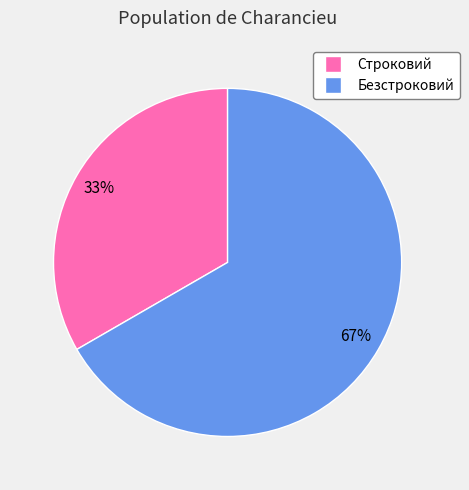

Between Строковий and Безстроковий, which is larger?

Безстроковий